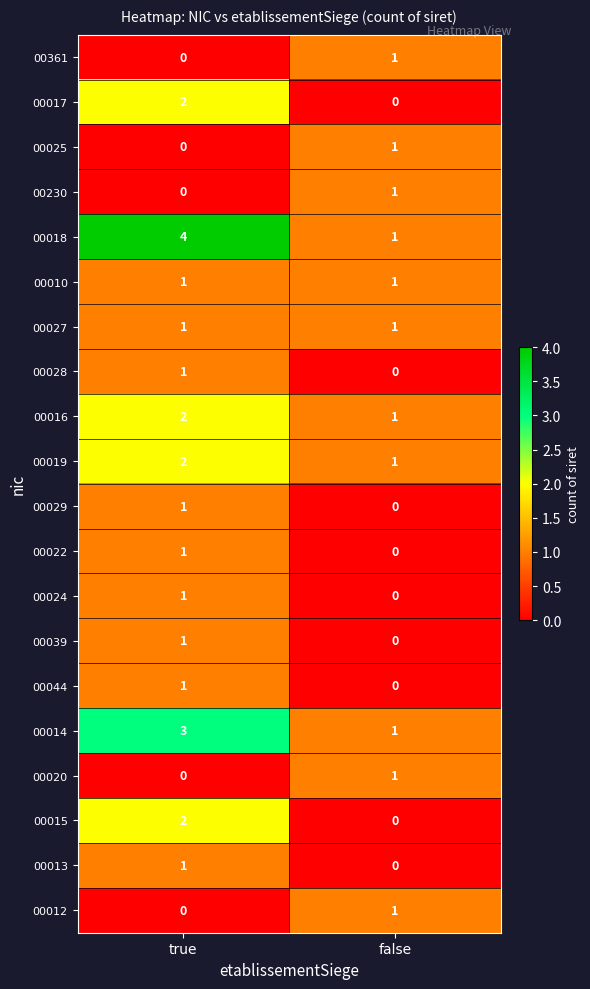

List the labels in order of 00022 value, largest first.

true, false